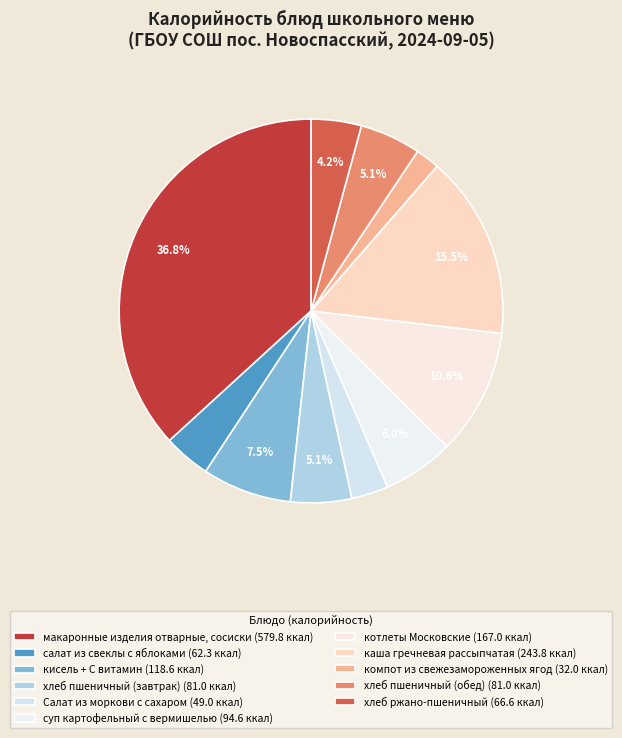

Do котлеты Московские and компот из свежезамороженных ягод together represent more than half of the pie?

No